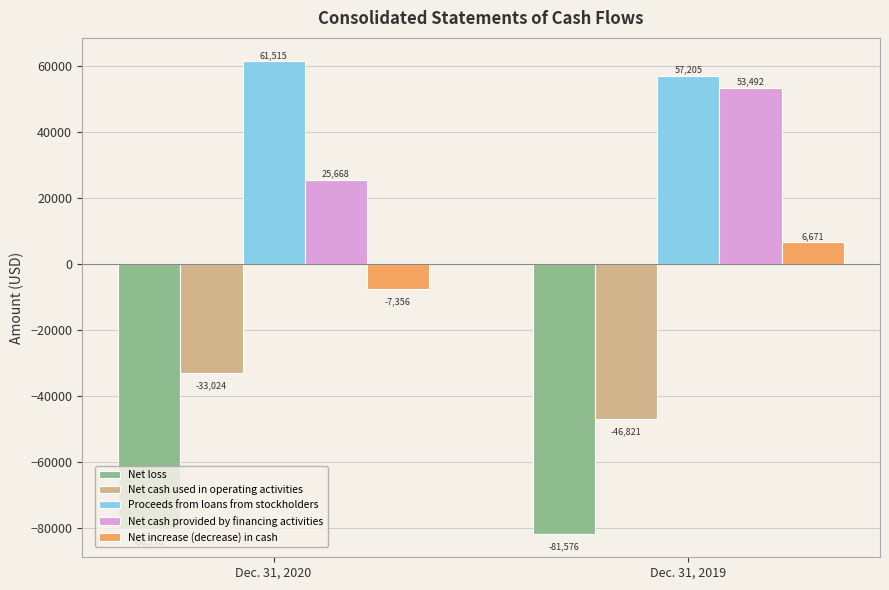

How many Proceeds from loans from stockholders values are between 57205 and 61515?

2